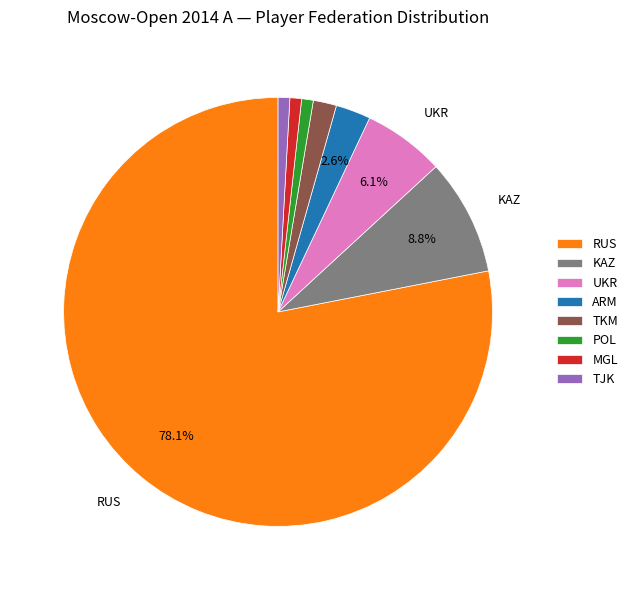

Does any single category account for the majority?

Yes